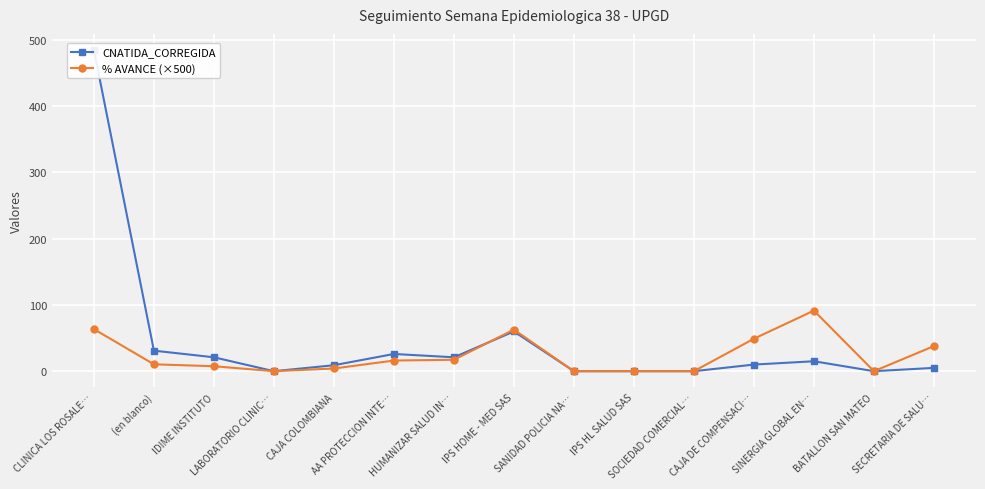

Which series has the largest range (max minus min)?

CNATIDA_CORREGIDA